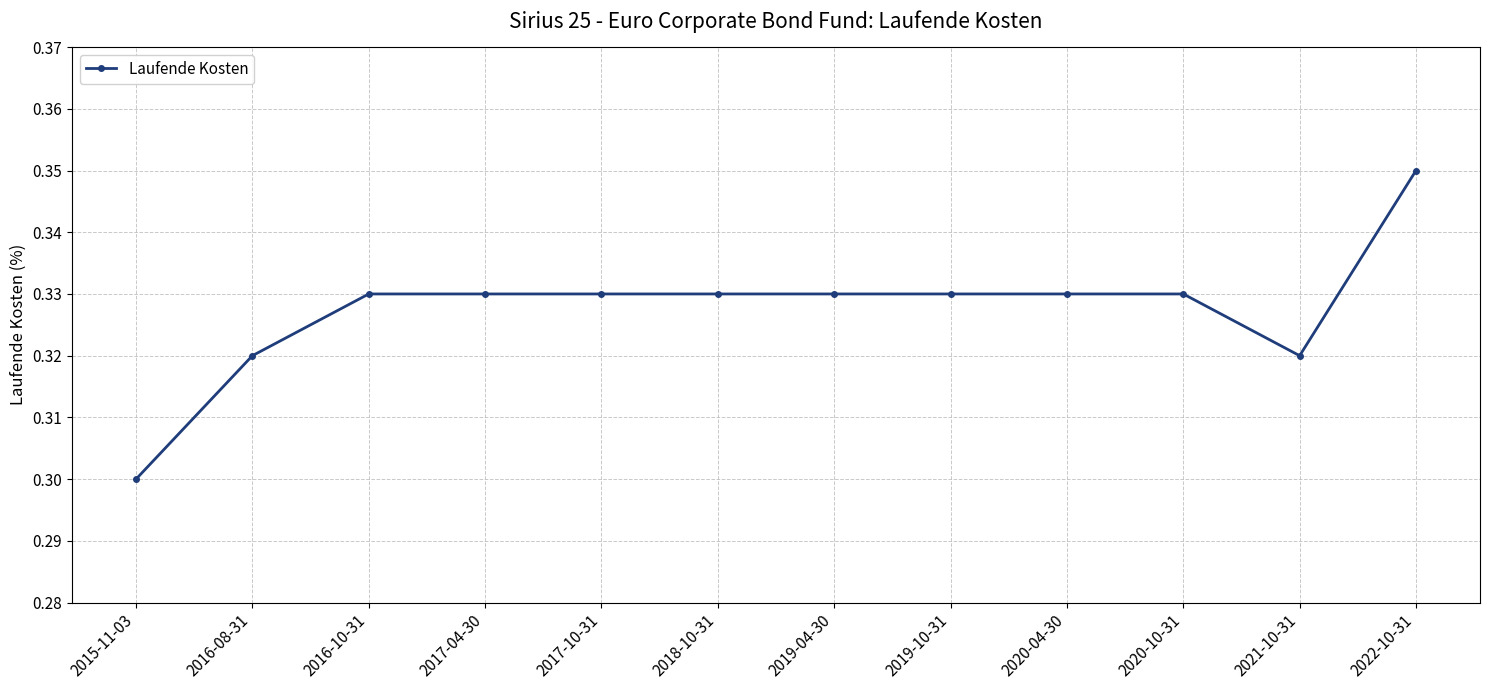

At which category does the chart reach its minimum across all series?

2015-11-03